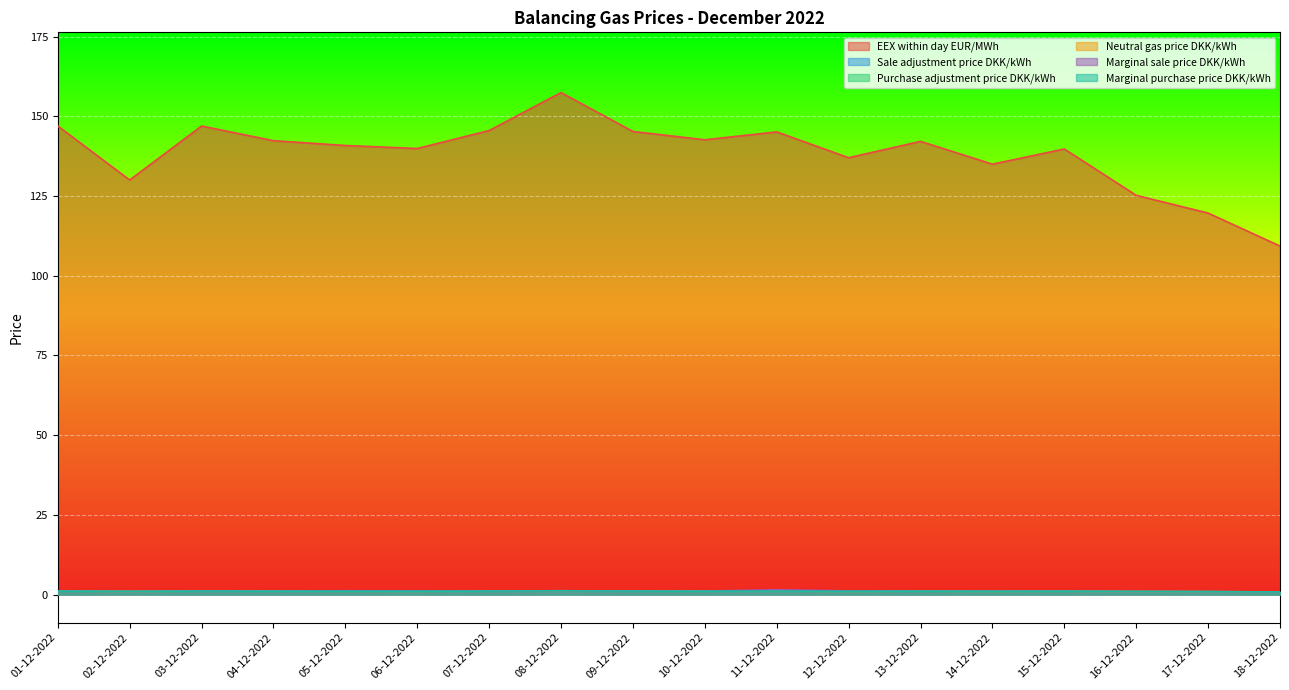

Between 02-12-2022 and 18-12-2022, which series saw the biggest shift?

EEX within day EUR/MWh